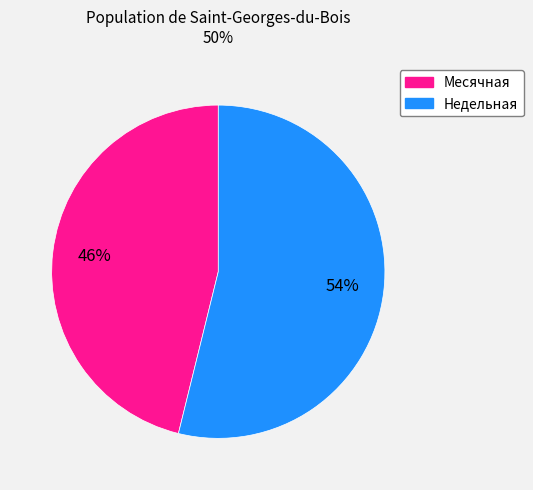

Is there a majority slice in this chart?

Yes